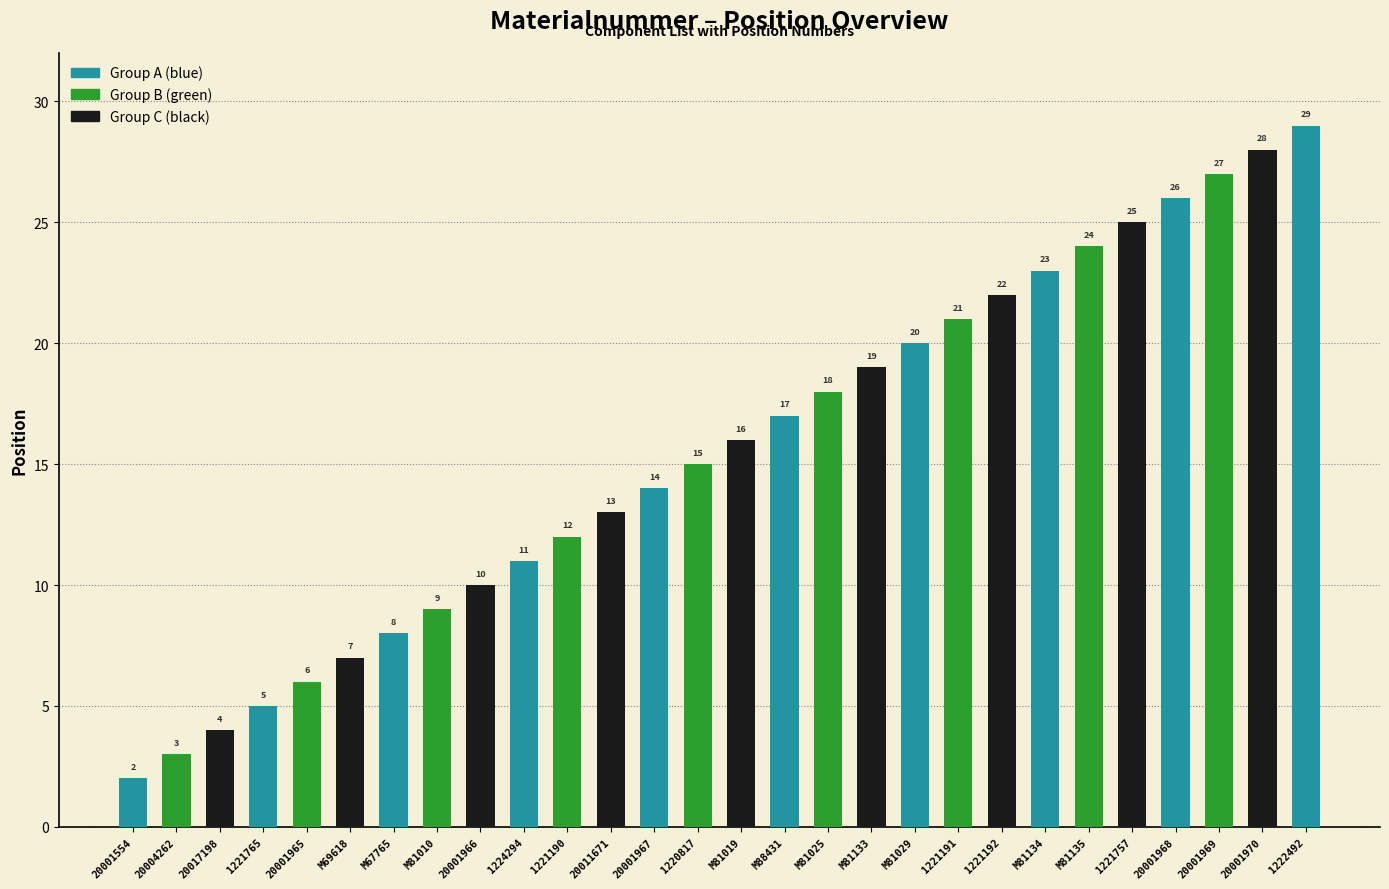

Rank the categories by value from highest to lowest.

1222492, 20001970, 20001969, 20001968, 1221757, M81135, M81134, 1221192, 1221191, M81029, M81133, M81025, M88431, M81019, 1220817, 20001967, 20011671, 1221190, 1224294, 20001966, M81010, M67765, M69618, 20001965, 1221765, 20017198, 20004262, 20001554